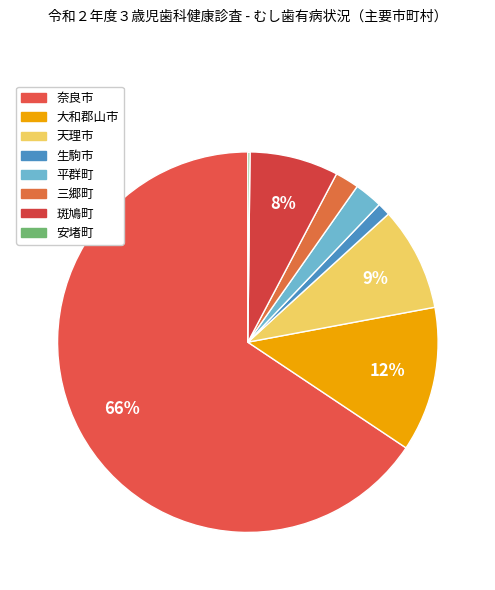

Rank the categories by value from lowest to highest.

安堵町, 生駒市, 三郷町, 平群町, 斑鳩町, 天理市, 大和郡山市, 奈良市